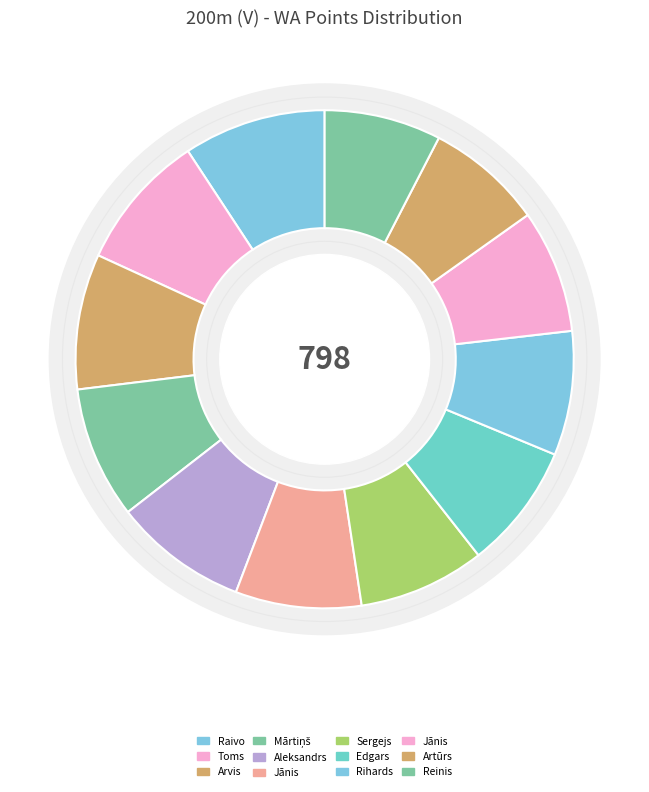

Rank the categories by value from lowest to highest.

Reinis Meisters, Artūrs Koškins, Jānis Baltušs, Rihards Kozlovskis, Edgars Miļus, Jānis Silinieks, Sergejs Kononovs, Mārtiņš Ralle, Aleksandrs Makarovs, Arvis Vilkaste, Toms Saulītēns, Raivo Robežnieks